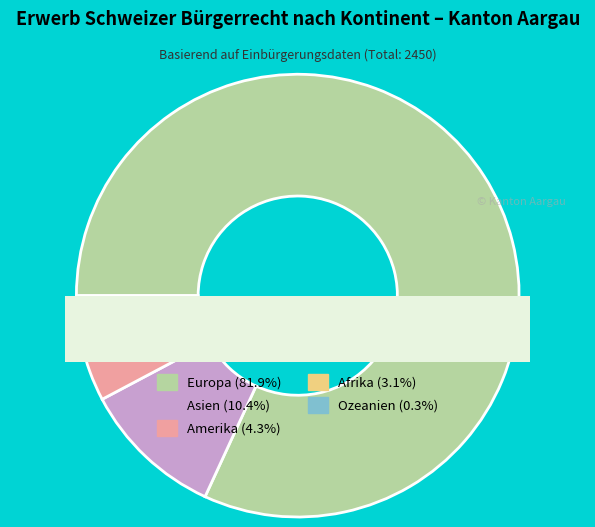

What percentage do Ozeanien and Amerika together represent?

4.6%